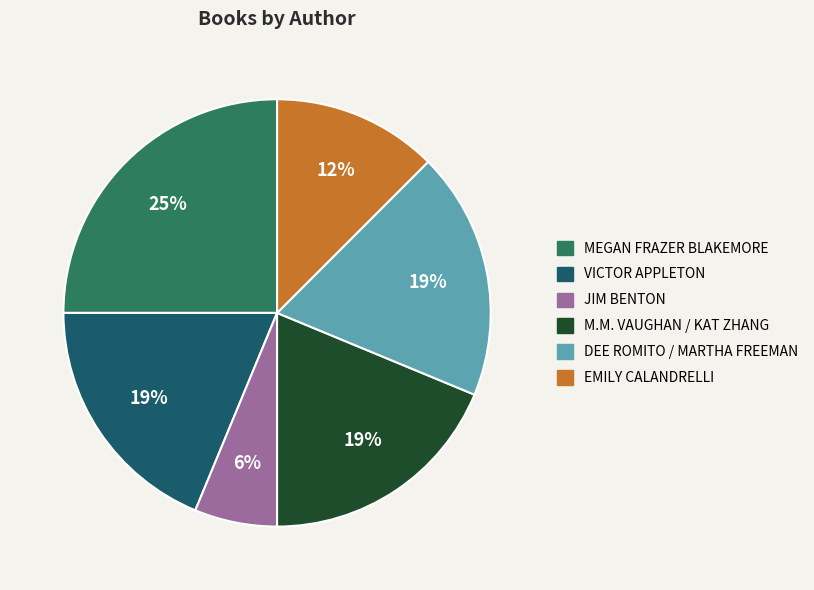

Is there any slice that represents more than half of the pie?

No